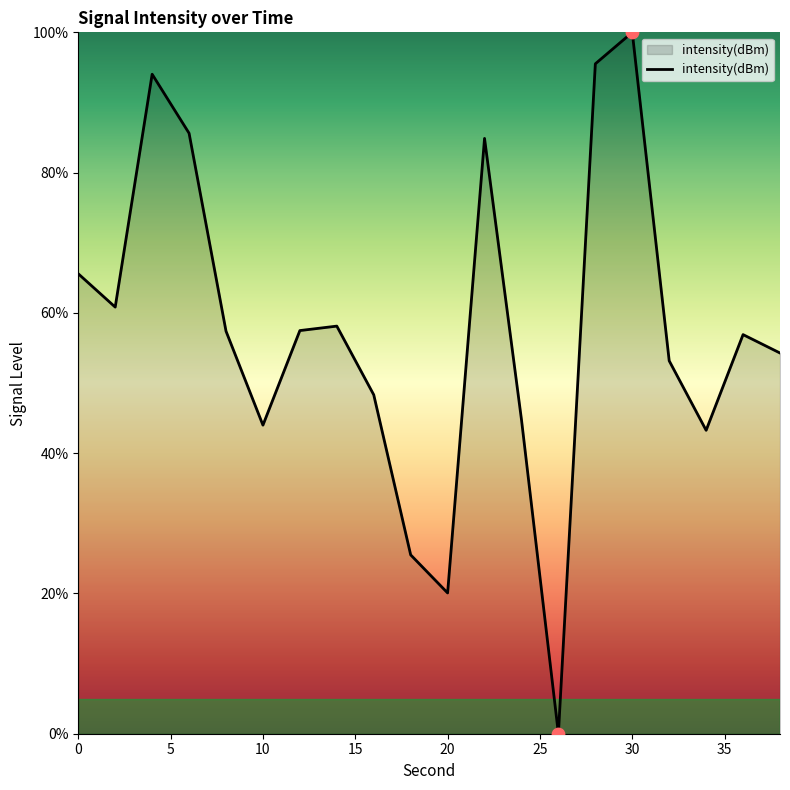

What is the greatest value displayed?

100.0